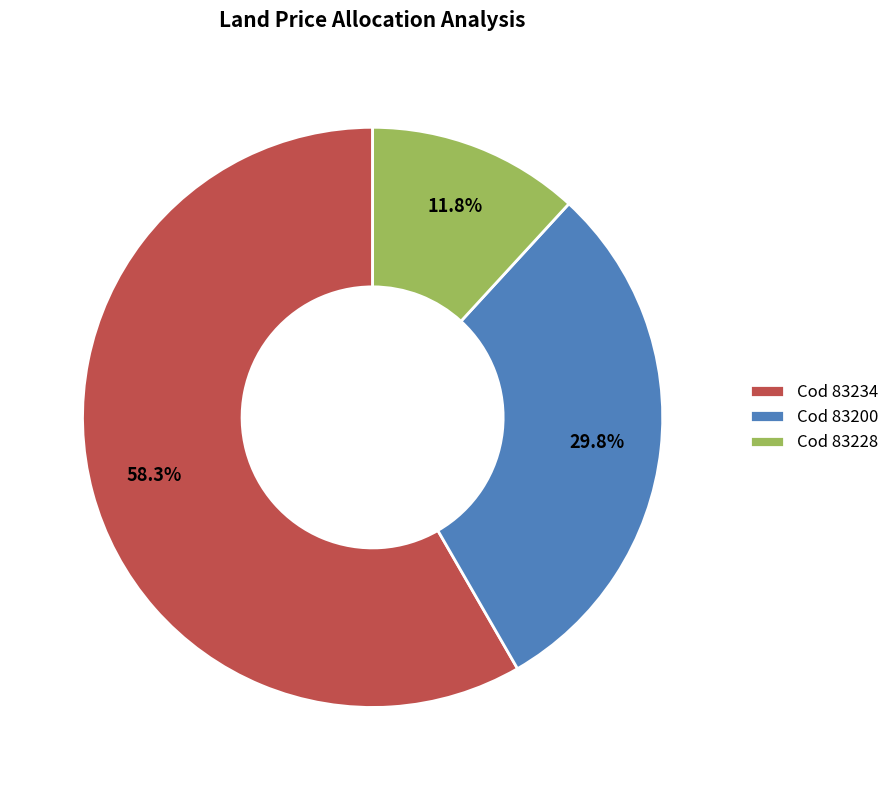

How many segments does this pie chart have?

3